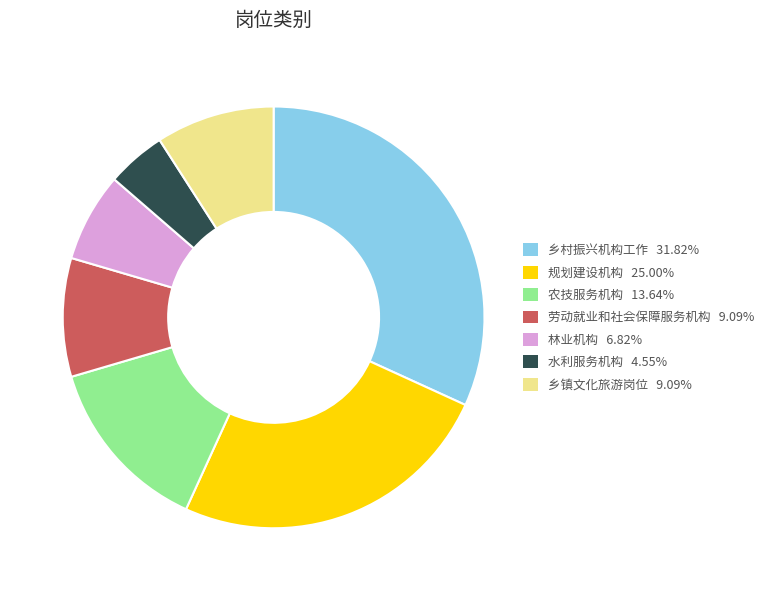

Is 规划建设机构 25.00% the majority of the pie?

No